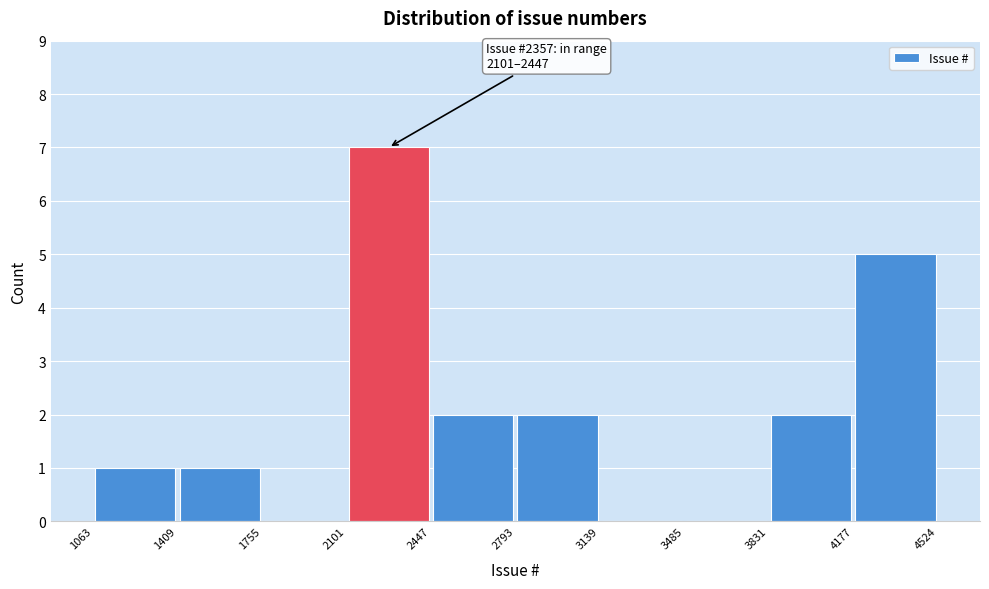

Which range on the x-axis has the tallest bar?

2101 to 2447